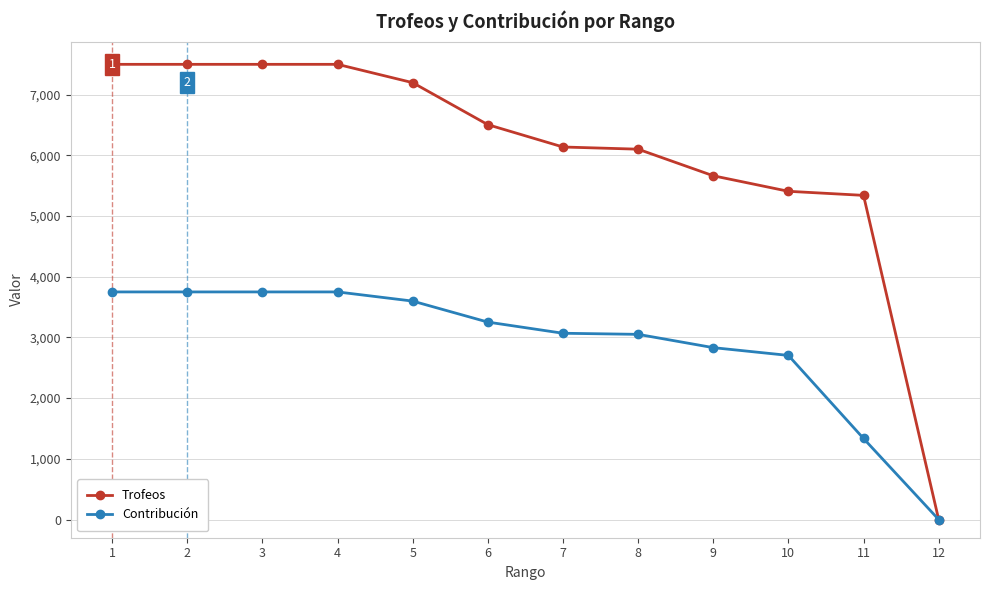

Is it true that Trofeos equals 2573 at 6?

False